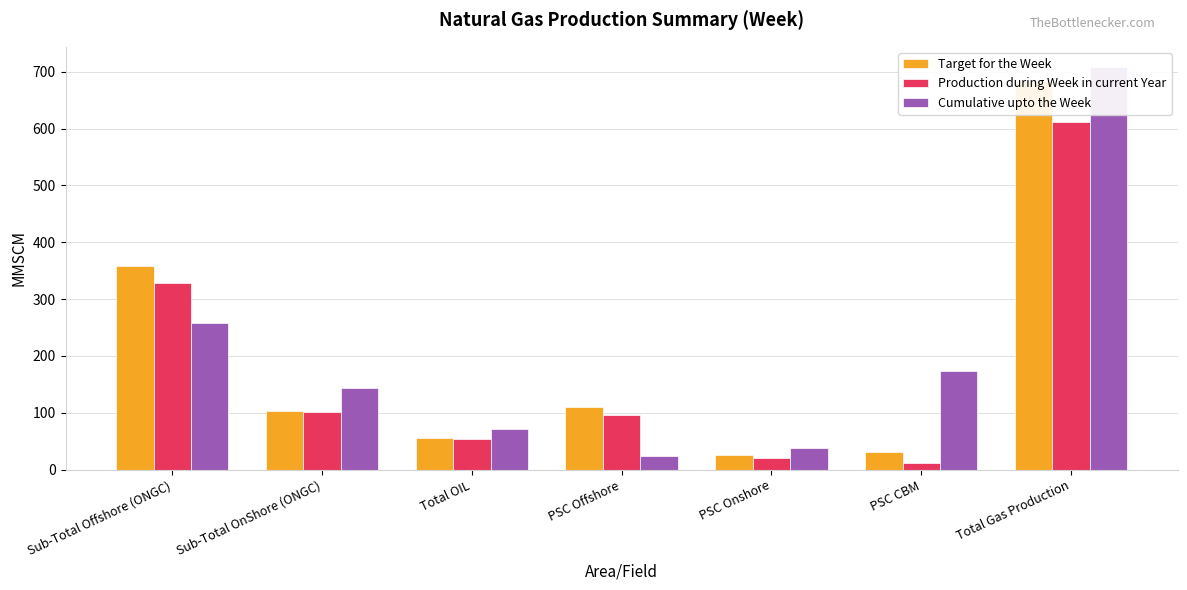

What is the highest value of the Cumulative upto the Week series?

708.7